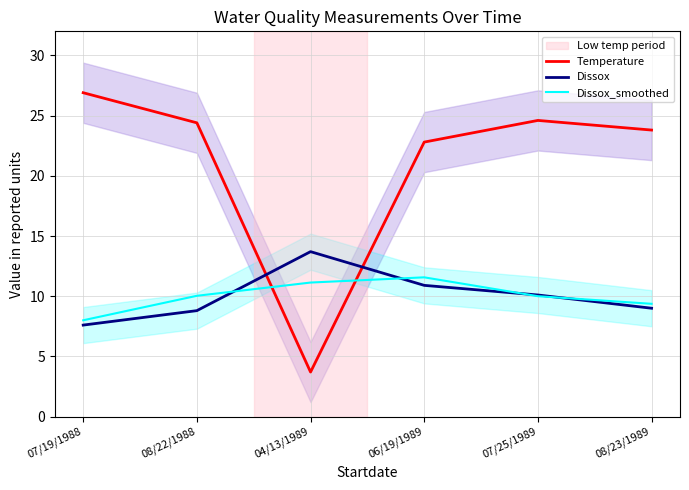

At how many categories does at least one series exceed 15?

5